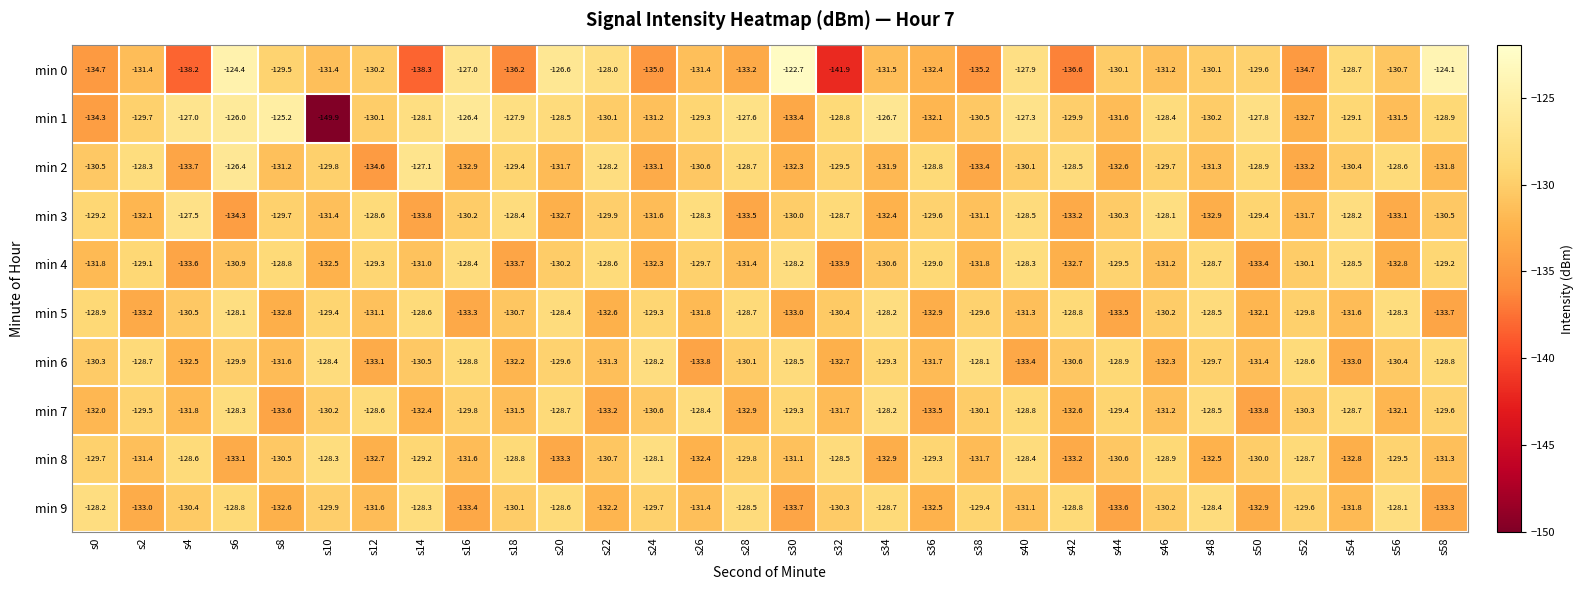

Which category has the highest value across all series?

s30